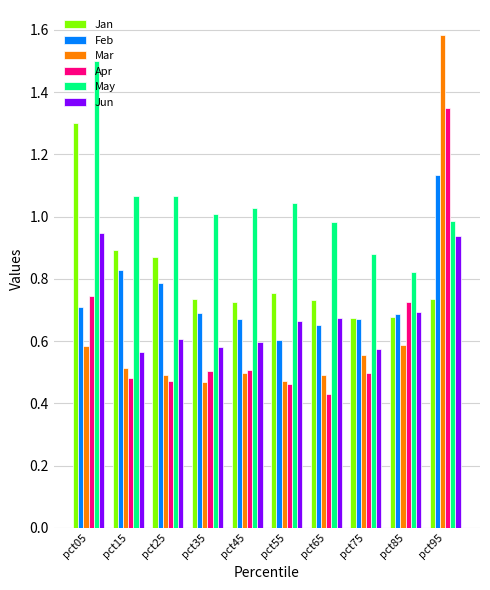

Count the number of categories in the chart.

10